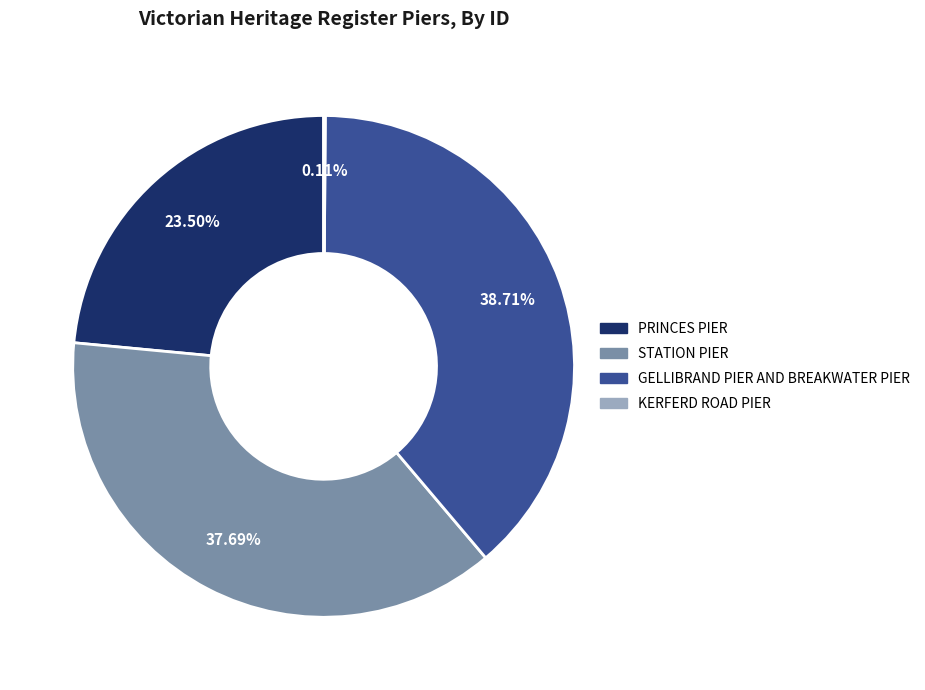

Which category has the biggest portion of the pie?

GELLIBRAND PIER AND BREAKWATER PIER